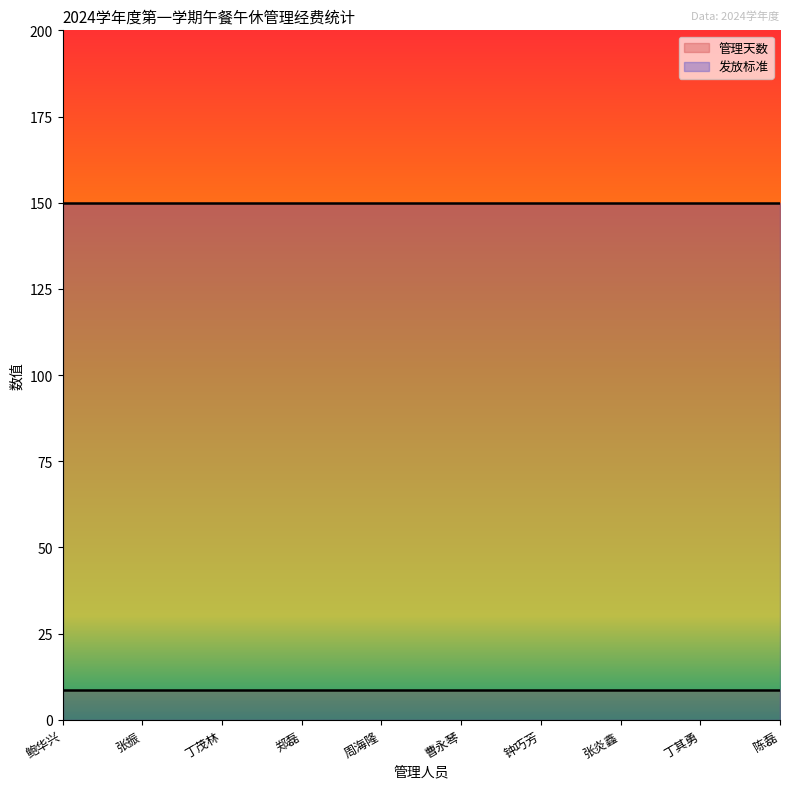

Rank the categories by 发放标准 value from lowest to highest.

鲍华兴, 张振, 丁茂林, 郑磊, 周海隆, 曹永琴, 钟巧芳, 张炎鑫, 丁其勇, 陈磊